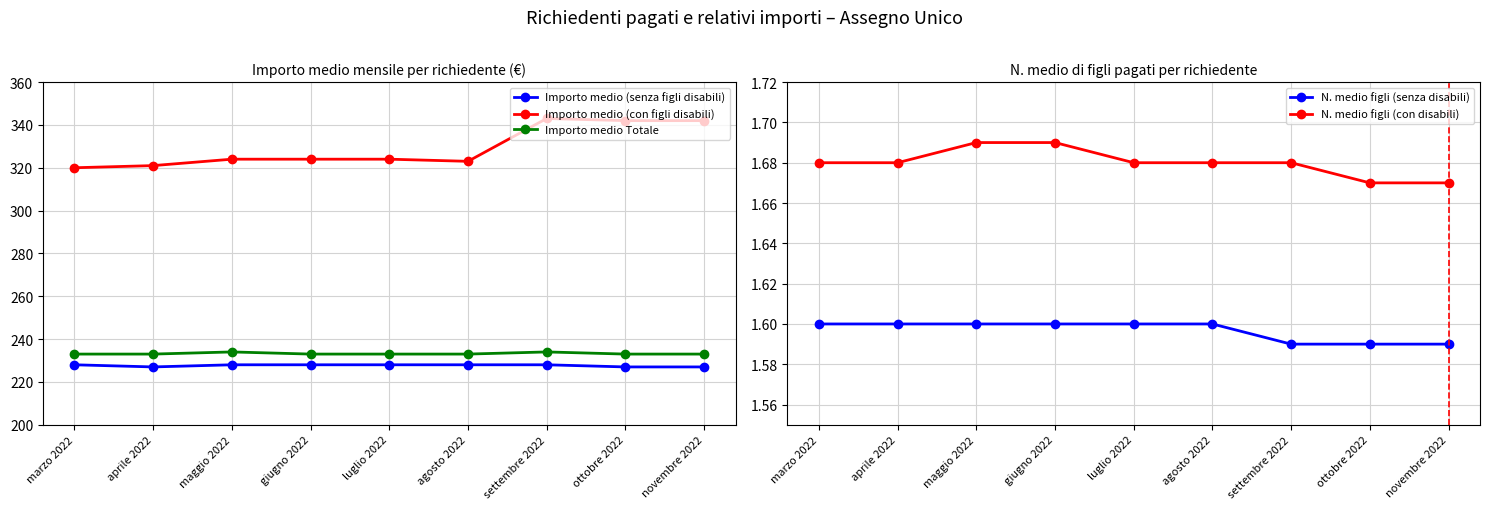

What position from the left is luglio 2022?

5